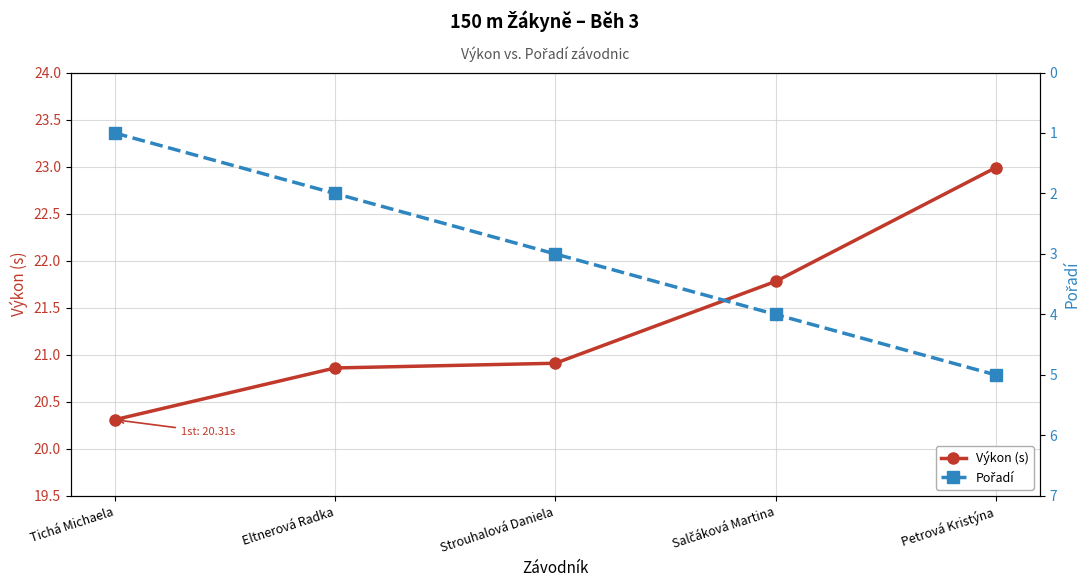

Which series has the widest spread of values?

Pořadí